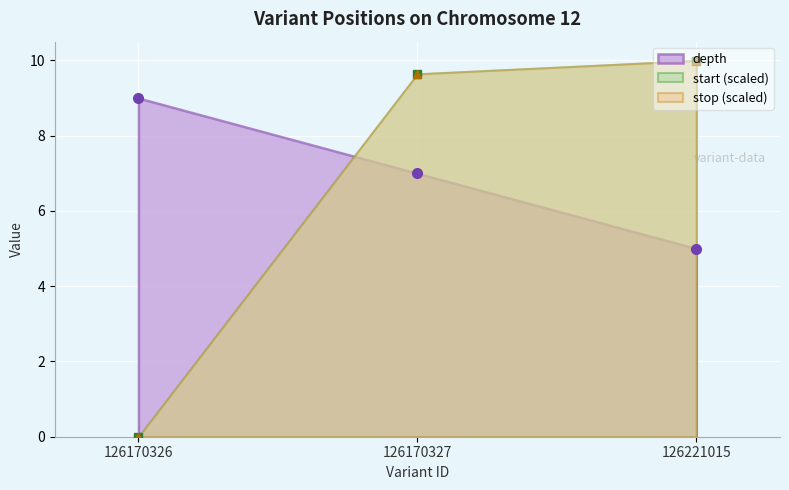

Is it true that depth equals 3.9 at 126170327?

False